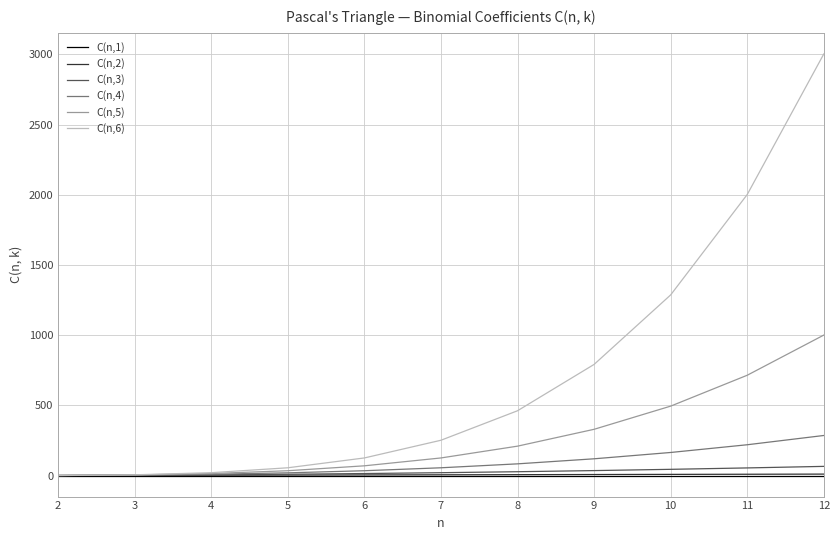

What is the maximum value shown in the chart?

3003